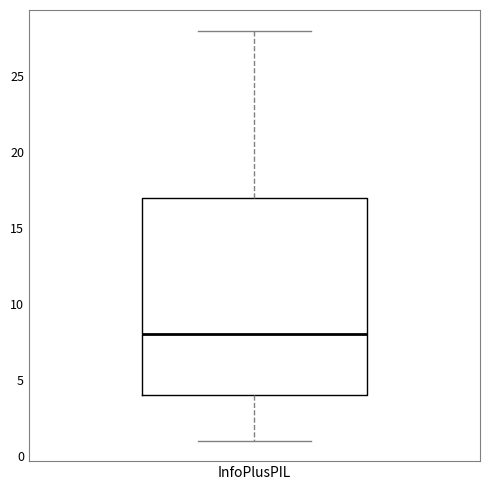

Where is the lower edge of the box for InfoPlusPIL on the y-axis? The values are not printed on the chart, so give them approximately, as read against the axis.

4